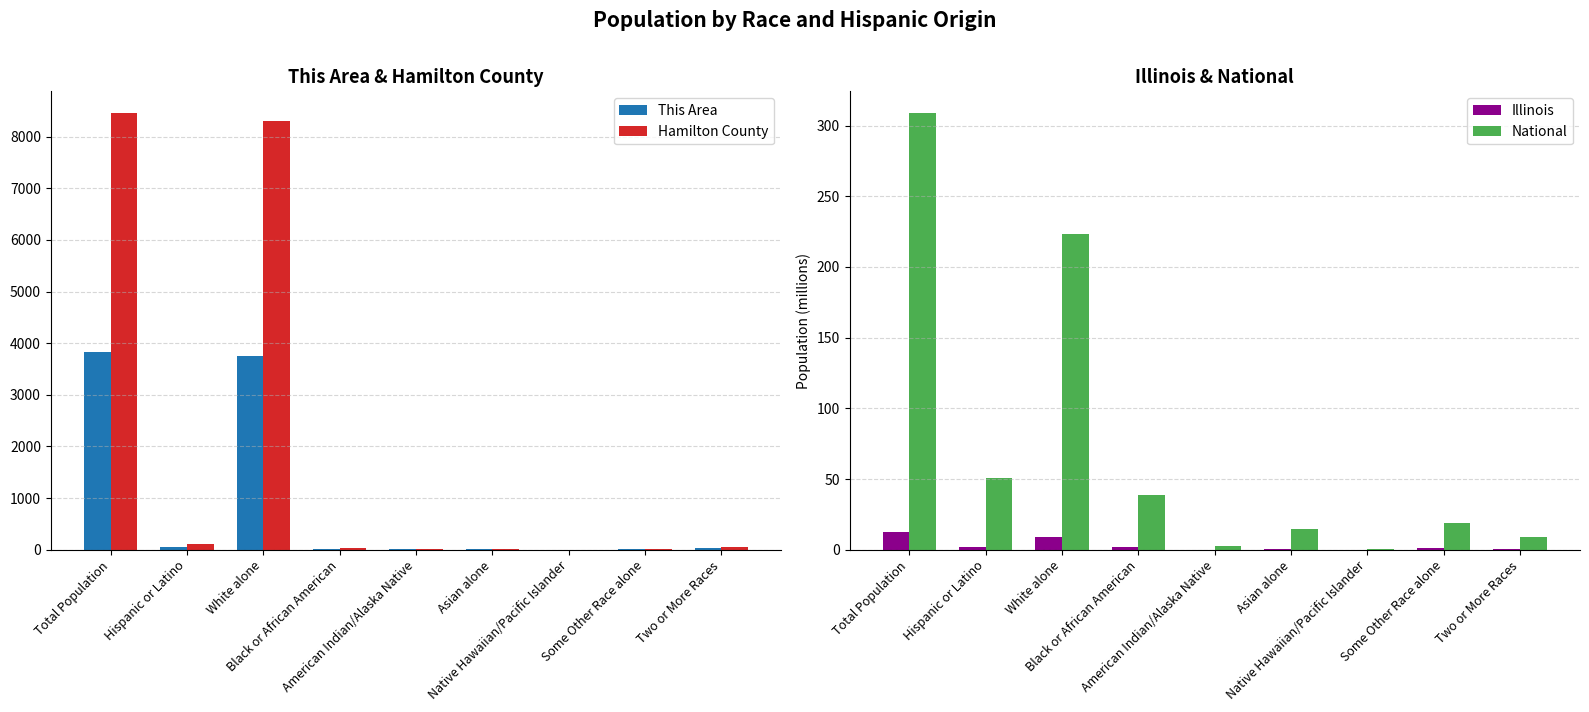

What is the value of the National bar at the 5th from the left?

2.9